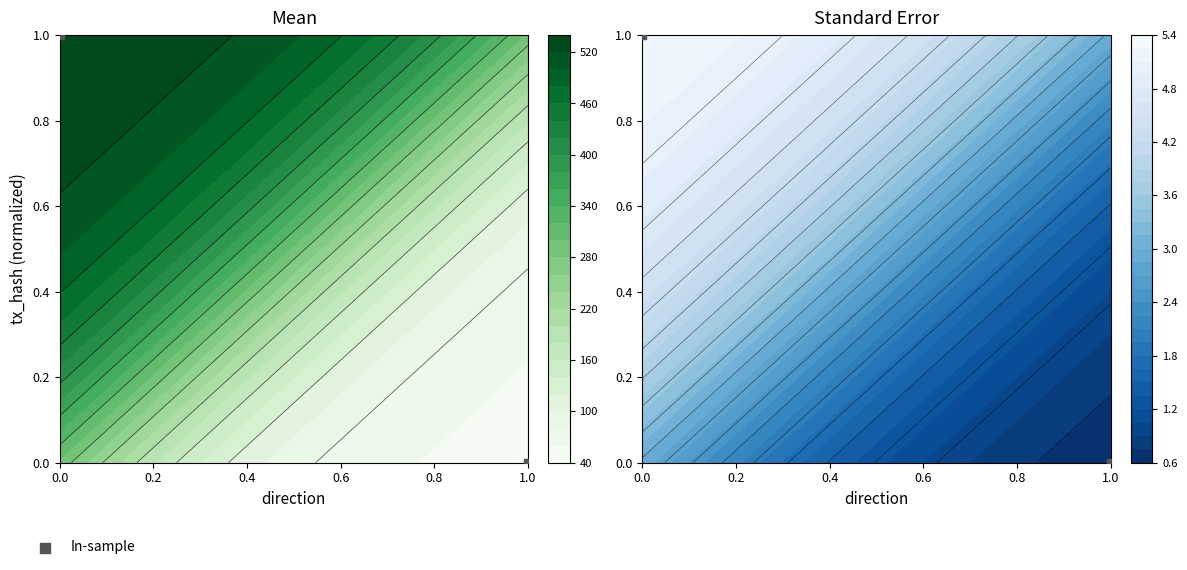

What is the change in value from 0.0 to 1.0?

-1